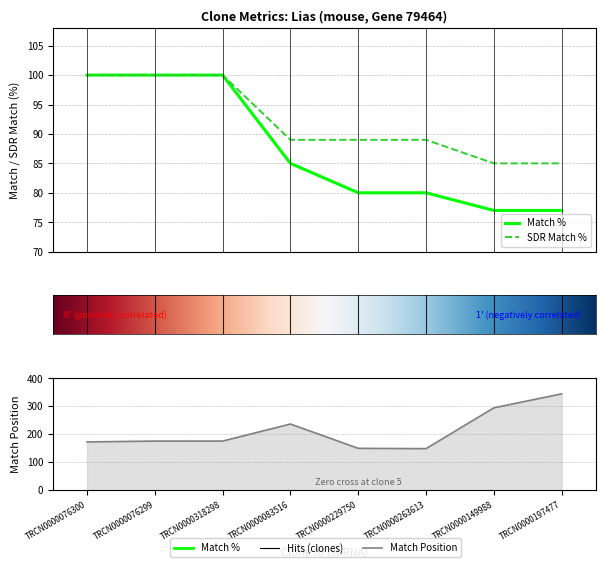

Is it true that Match % equals 130 at TRCN0000076299?

False